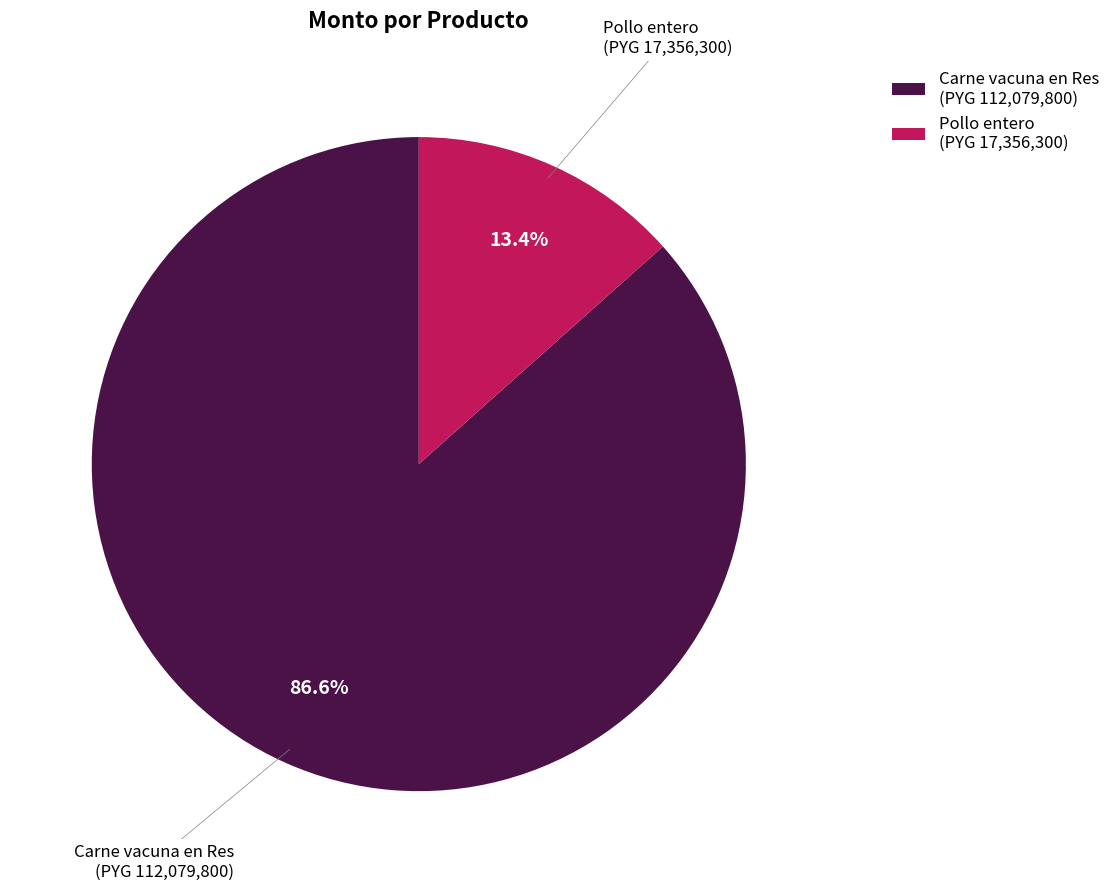

Approximately how many times larger is the value at Carne vacuna en Res compared to Pollo entero?

6.5